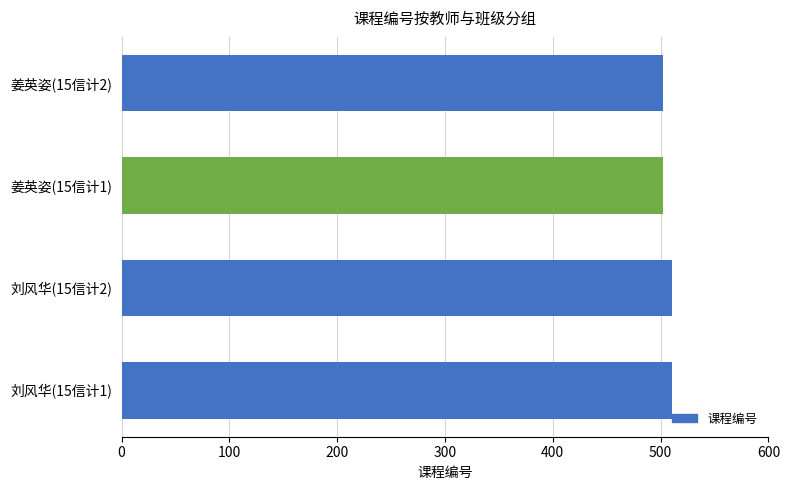

Reading bottom to top, extract all data points from this chart.

刘风华(15信计1)=511	刘风华(15信计2)=511	姜英姿(15信计1)=502	姜英姿(15信计2)=502